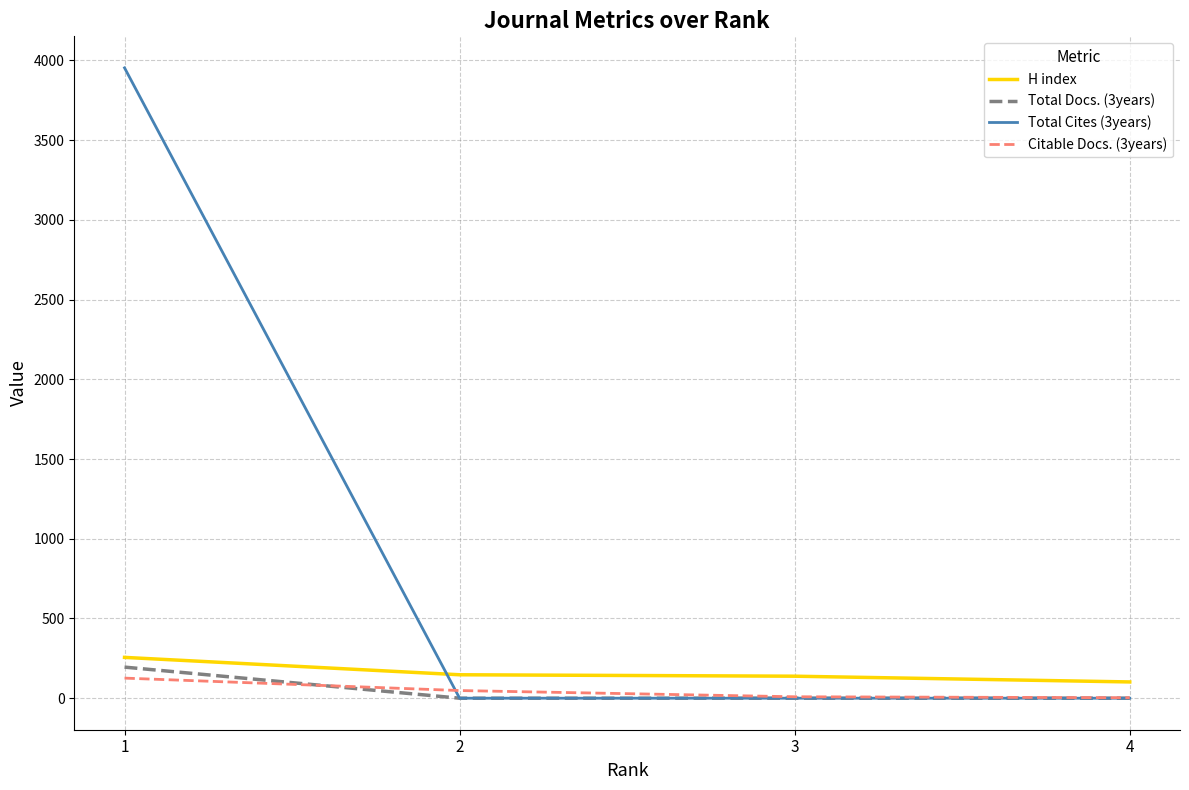

Which series has the largest total across all categories?

Total Cites (3years)